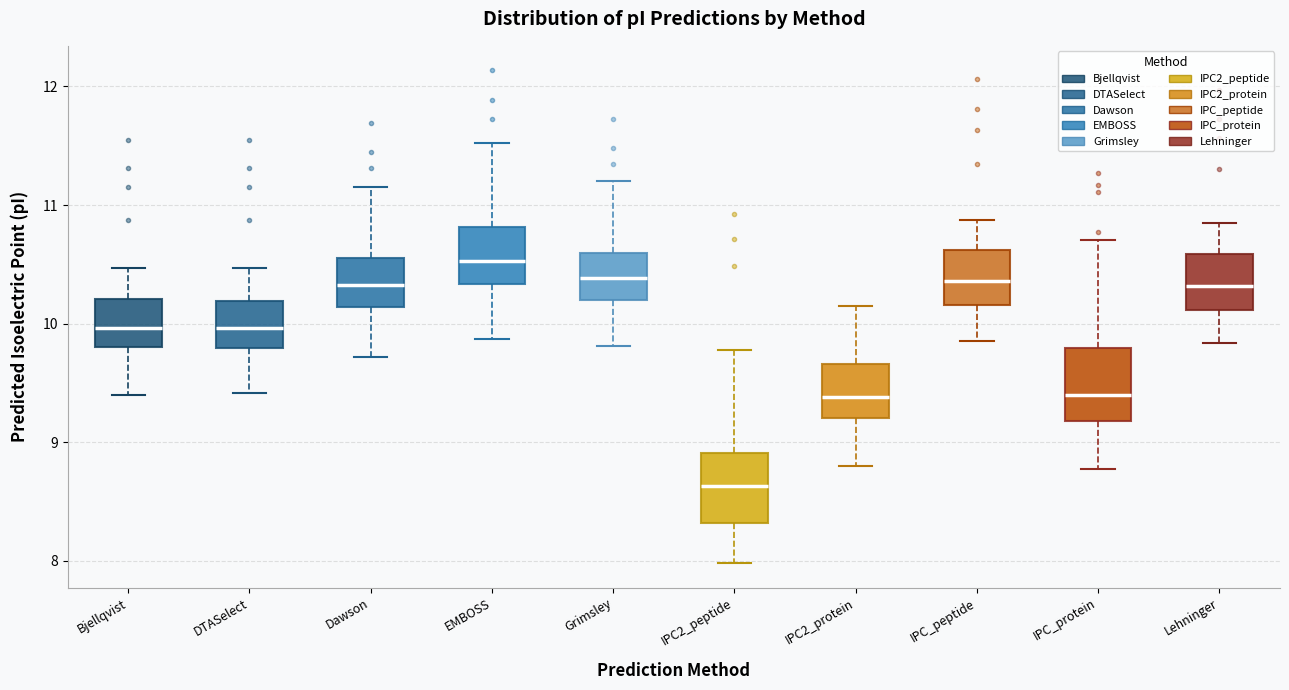

Reading left to right, transcribe this box plot: for each box, give where its median line is, the range the box spans, and where its two whiskers end, as read against the y-axis. The values are not printed on the chart, so give them approximately, as read against the axis.

Bjellqvist: median 10.0, box 9.8 to 10.2, whiskers 9.4 to 10.5
DTASelect: median 10.0, box 9.8 to 10.2, whiskers 9.4 to 10.5
Dawson: median 10.3, box 10.1 to 10.6, whiskers 9.7 to 11.2
EMBOSS: median 10.5, box 10.3 to 10.8, whiskers 9.9 to 11.5
Grimsley: median 10.4, box 10.2 to 10.6, whiskers 9.8 to 11.2
IPC2_peptide: median 8.6, box 8.3 to 8.9, whiskers 8.0 to 9.8
IPC2_protein: median 9.4, box 9.2 to 9.7, whiskers 8.8 to 10.1
IPC_peptide: median 10.4, box 10.2 to 10.6, whiskers 9.9 to 10.9
IPC_protein: median 9.4, box 9.2 to 9.8, whiskers 8.8 to 10.7
Lehninger: median 10.3, box 10.1 to 10.6, whiskers 9.8 to 10.8